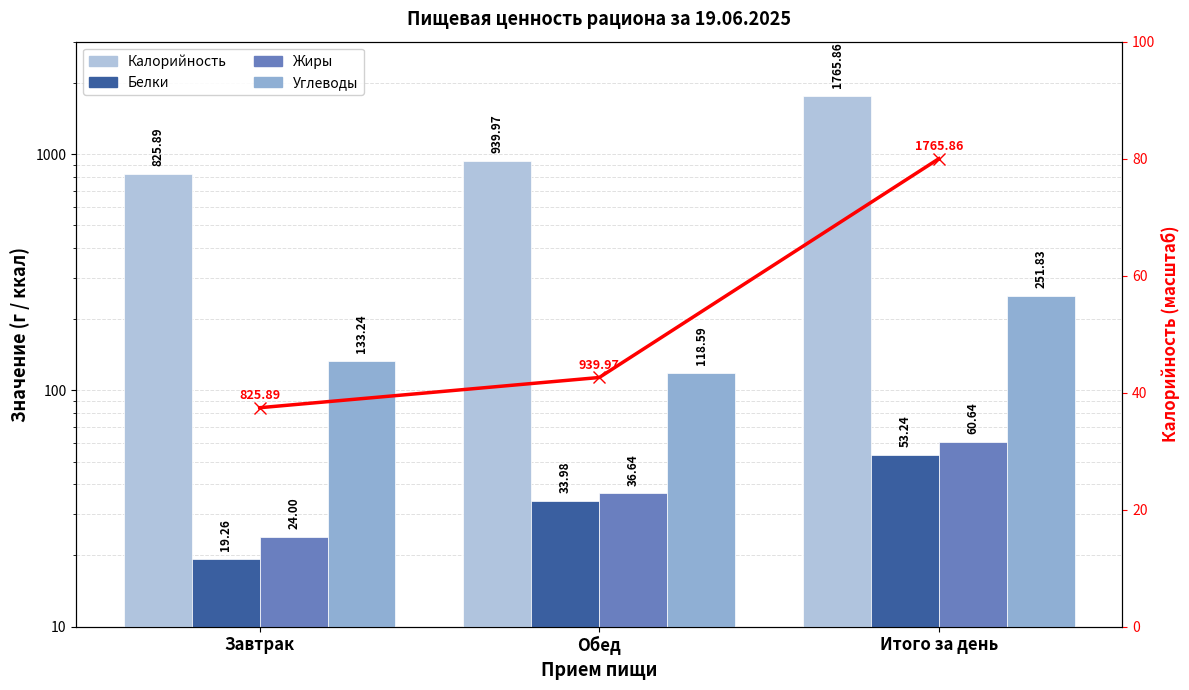

Reading right to left, what are all the values shown in this chart?

Калорийность: 1765.9	940.0	825.9
Белки: 53.2	34.0	19.3
Жиры: 60.6	36.6	24.0
Углеводы: 251.8	118.6	133.2